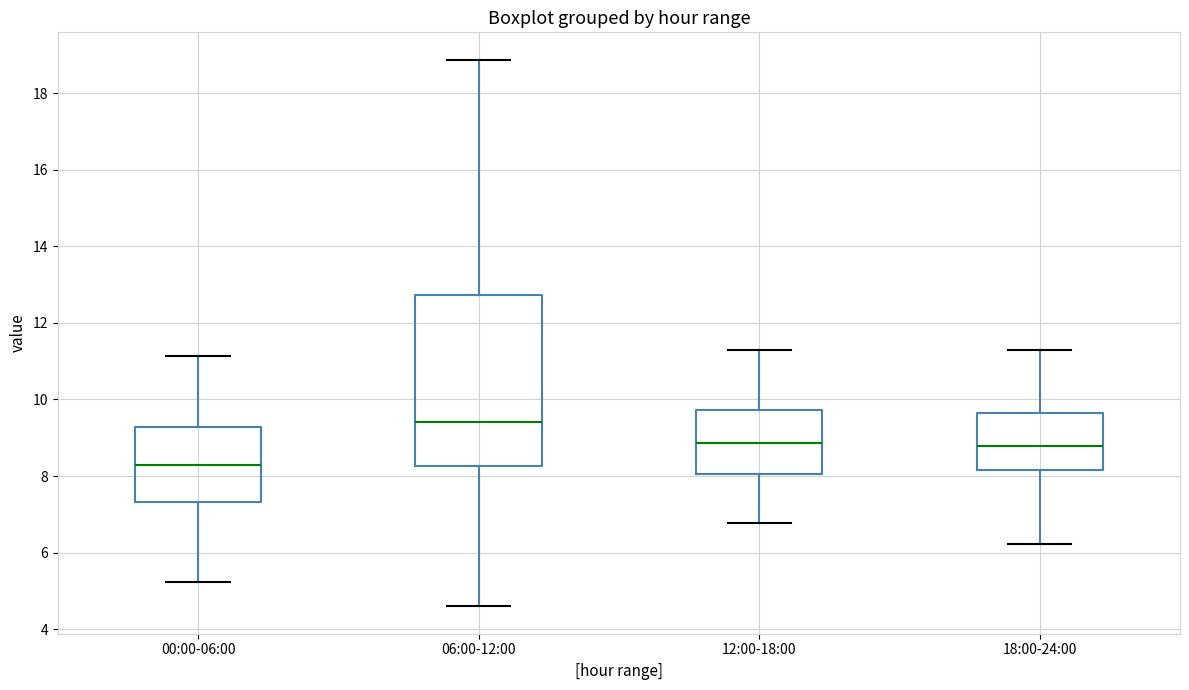

Where does the lower whisker of the box for 18:00-24:00 end on the y-axis? The values are not printed on the chart, so give them approximately, as read against the axis.

6.2